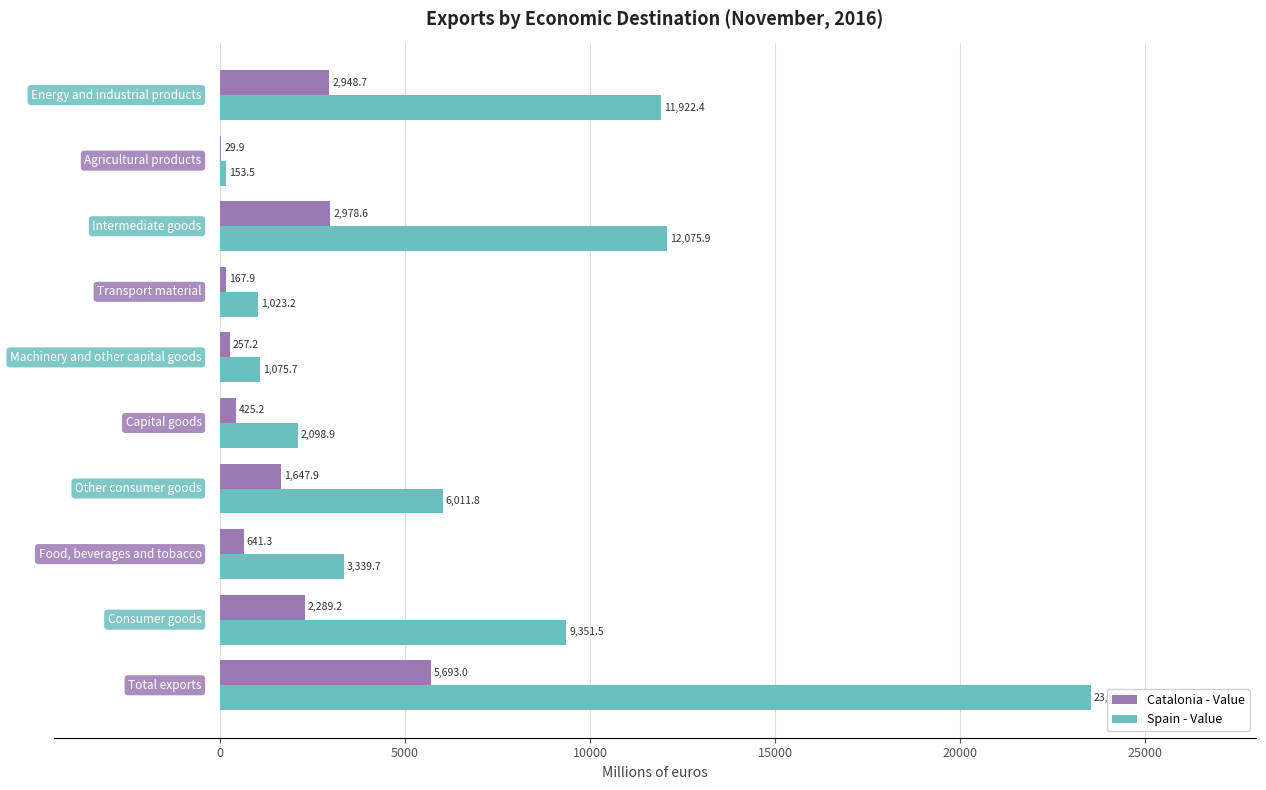

Which series has the largest total across all categories?

Spain - Value